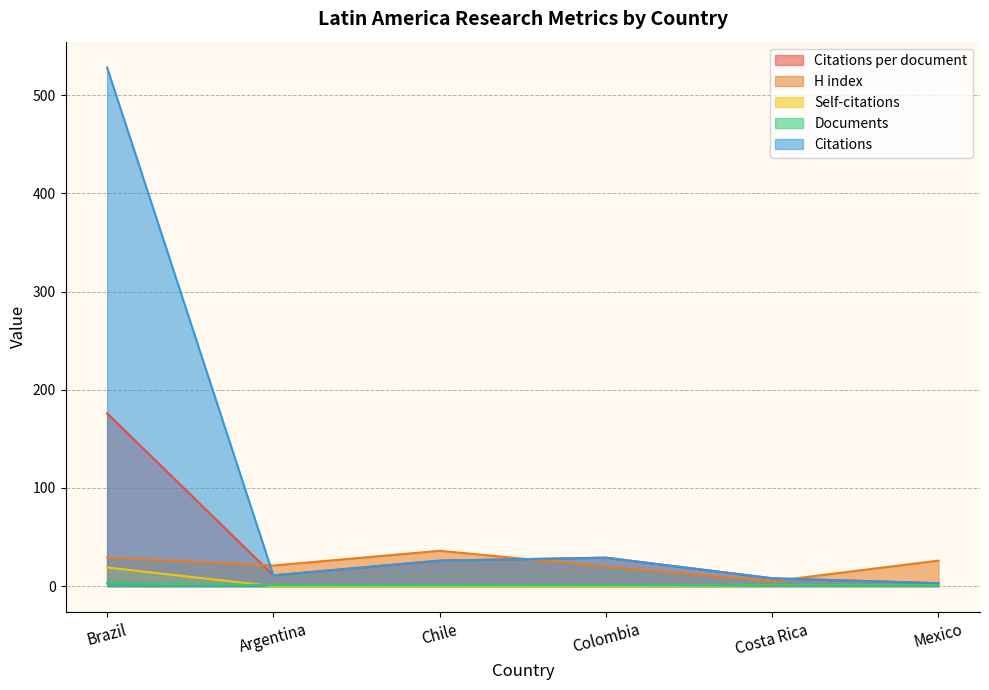

Reading left to right, extract all data points from this chart.

Citations: Brazil=528	Argentina=11	Chile=26	Colombia=29	Costa Rica=8	Mexico=3
Citations per document: Brazil=176	Argentina=11	Chile=26	Colombia=29	Costa Rica=8	Mexico=3
H index: Brazil=29	Argentina=21	Chile=36	Colombia=20	Costa Rica=5	Mexico=26
Self-citations: Brazil=19	Argentina=0	Chile=0	Colombia=0	Costa Rica=1	Mexico=1
Documents: Brazil=3	Argentina=1	Chile=1	Colombia=1	Costa Rica=1	Mexico=1